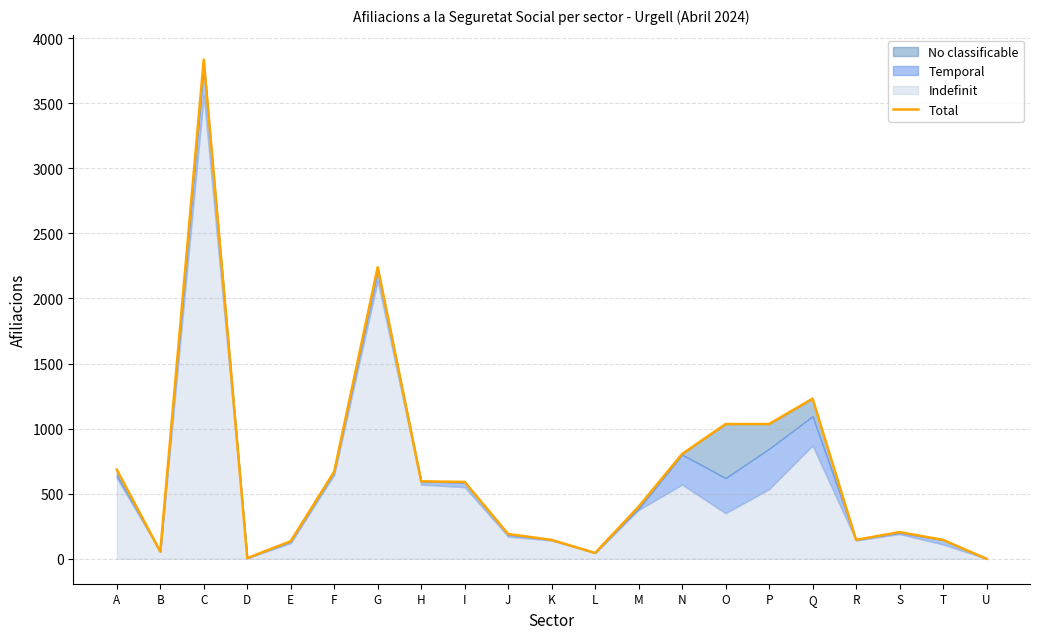

At which label is the value closest to 1917?

G